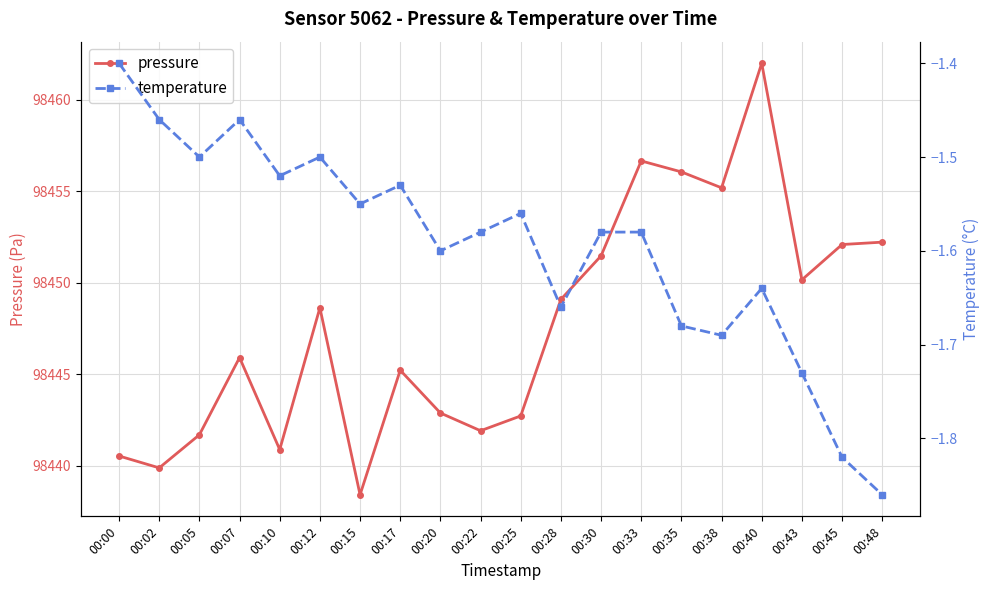

List the labels in order of pressure value, largest first.

00:40, 00:33, 00:35, 00:38, 00:48, 00:45, 00:30, 00:43, 00:28, 00:12, 00:07, 00:17, 00:20, 00:25, 00:22, 00:05, 00:10, 00:00, 00:02, 00:15